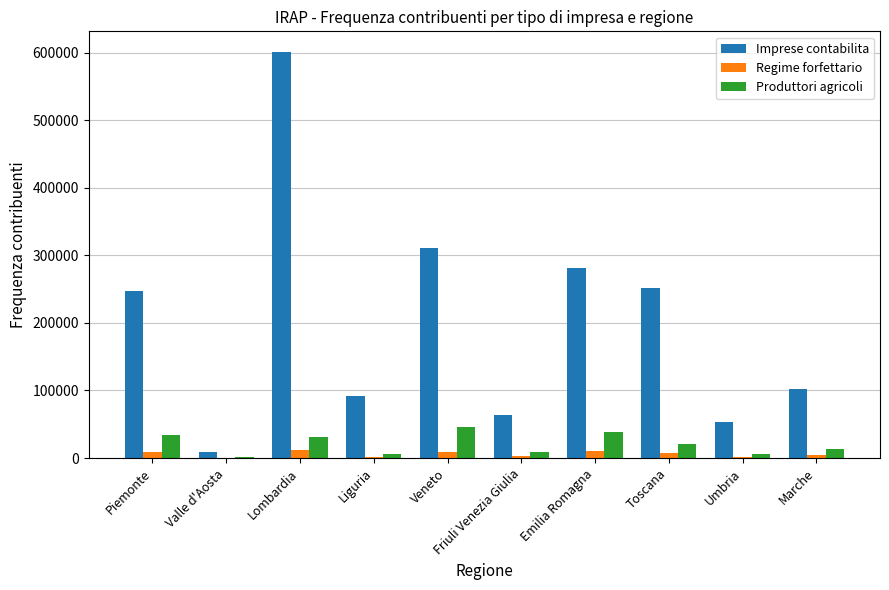

Which category has the highest value in the Imprese contabilita series?

Lombardia